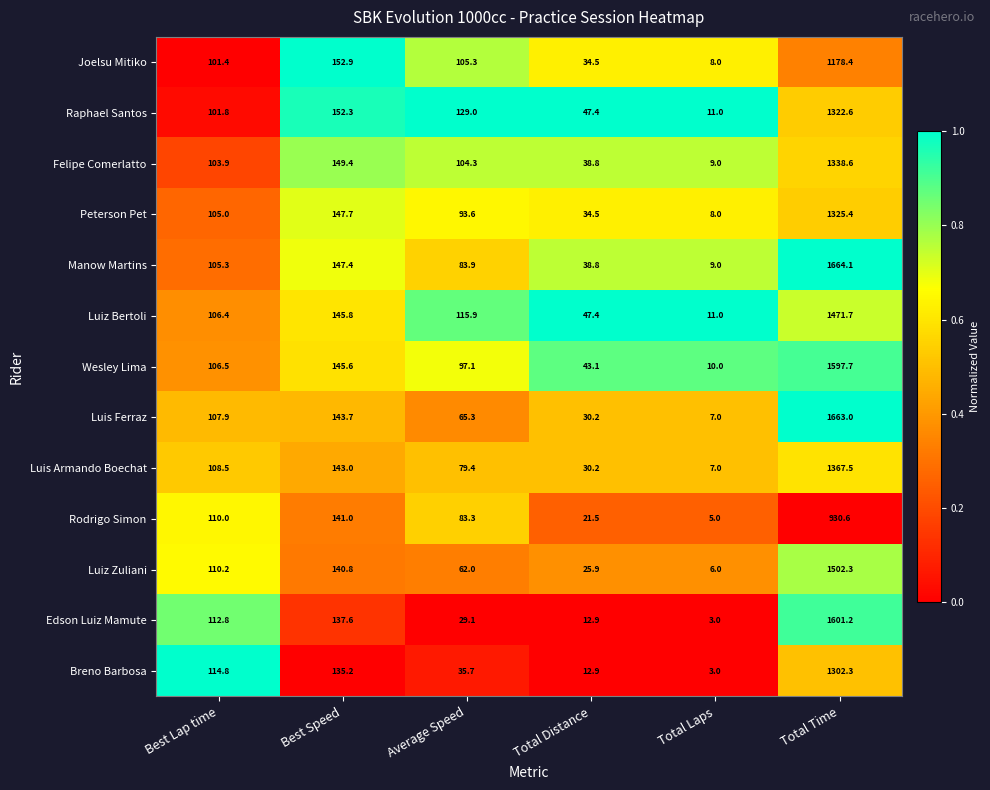

At which label does Luis Armando Boechat reach its minimum?

Total Laps